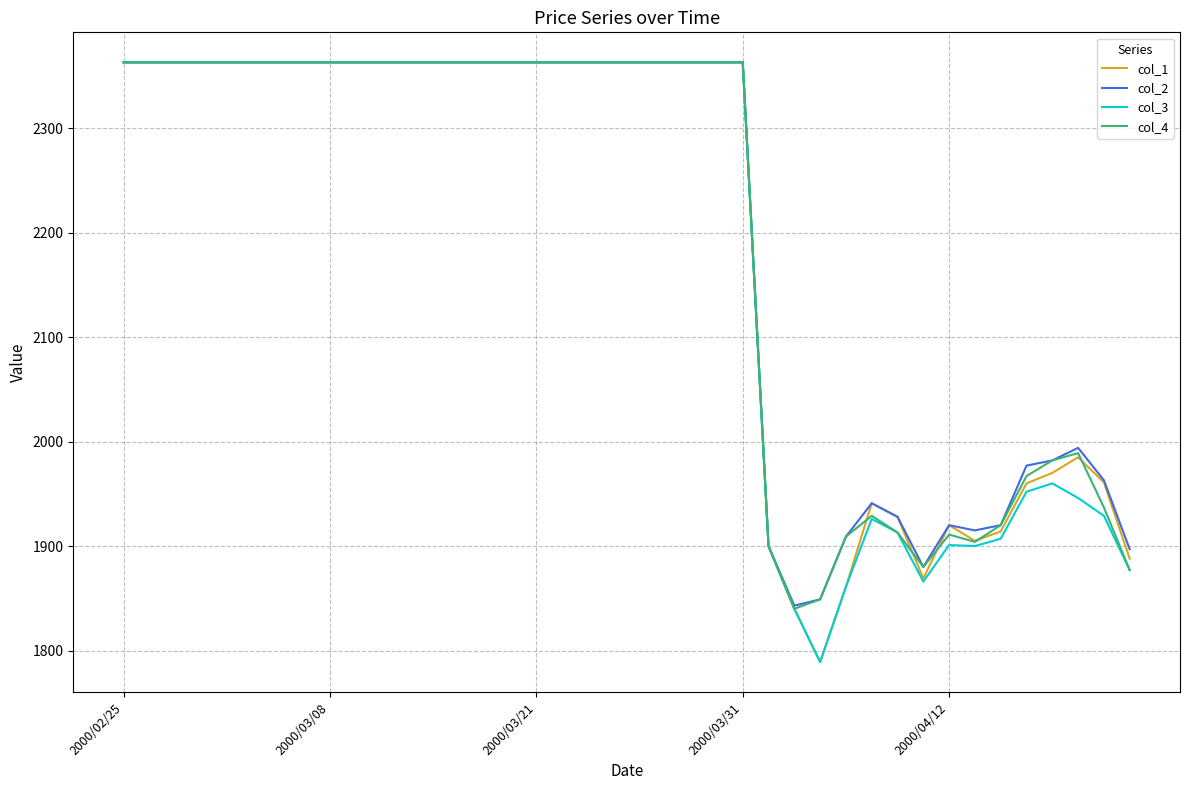

How many lines are shown in the chart?

4